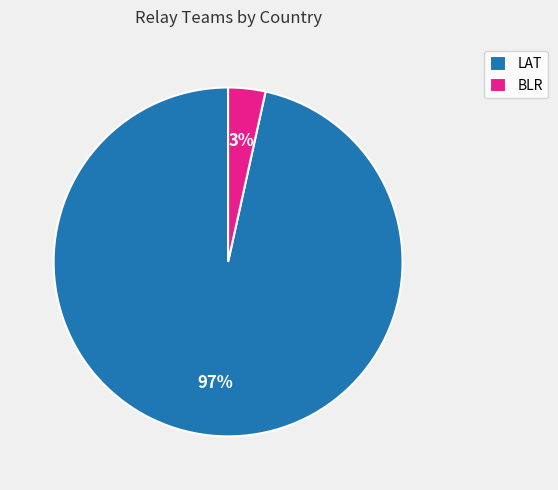

What percentage is the BLR slice, to the nearest percent?

3%